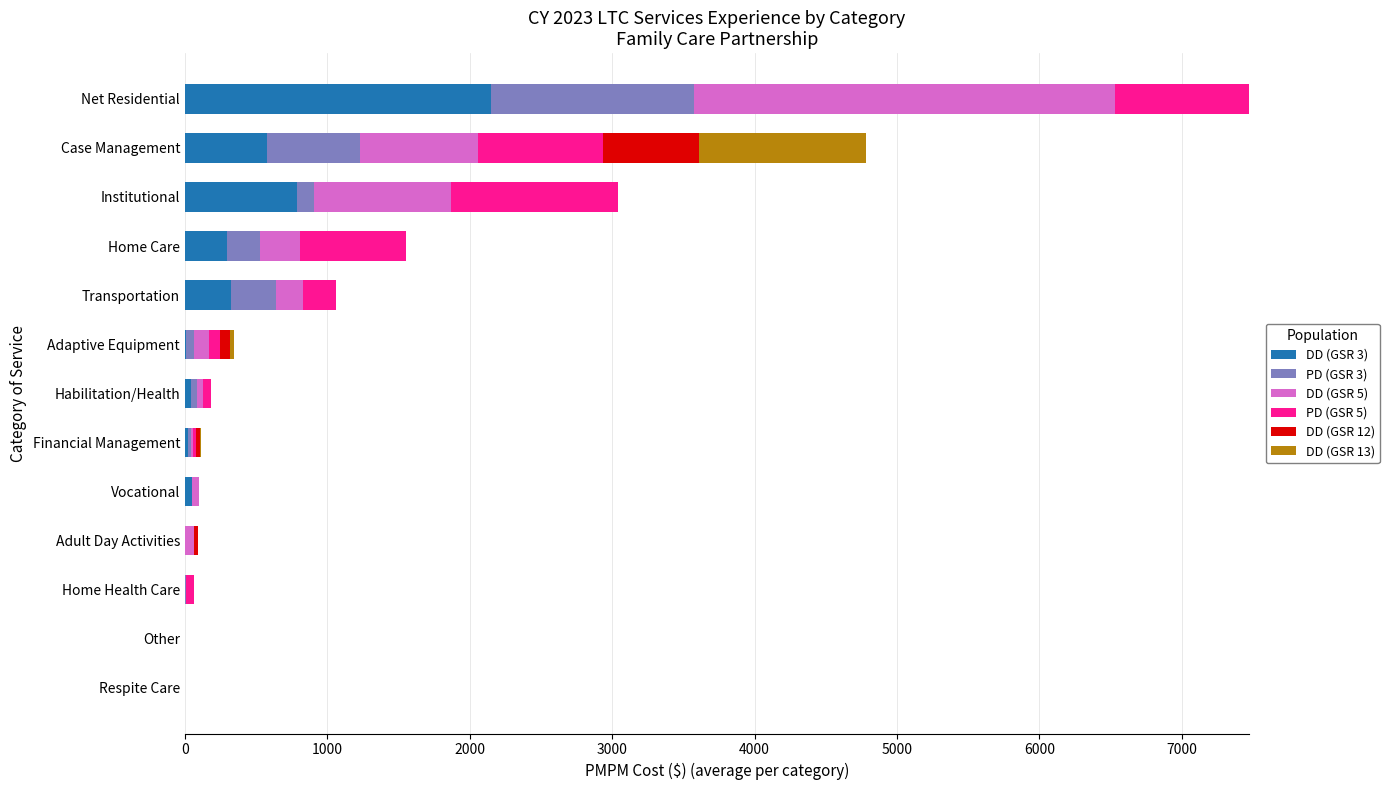

What is the sum of all DD (GSR 3) values?

4254.9